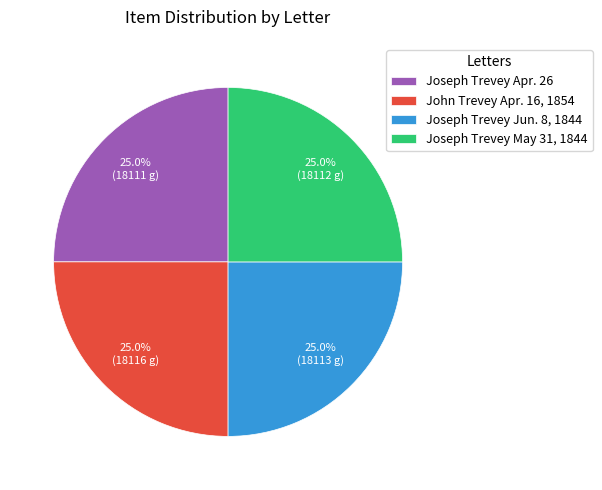

What is the total percentage of Joseph Trevey May 31, 1844 and John Trevey Apr. 16, 1854?

50.0%